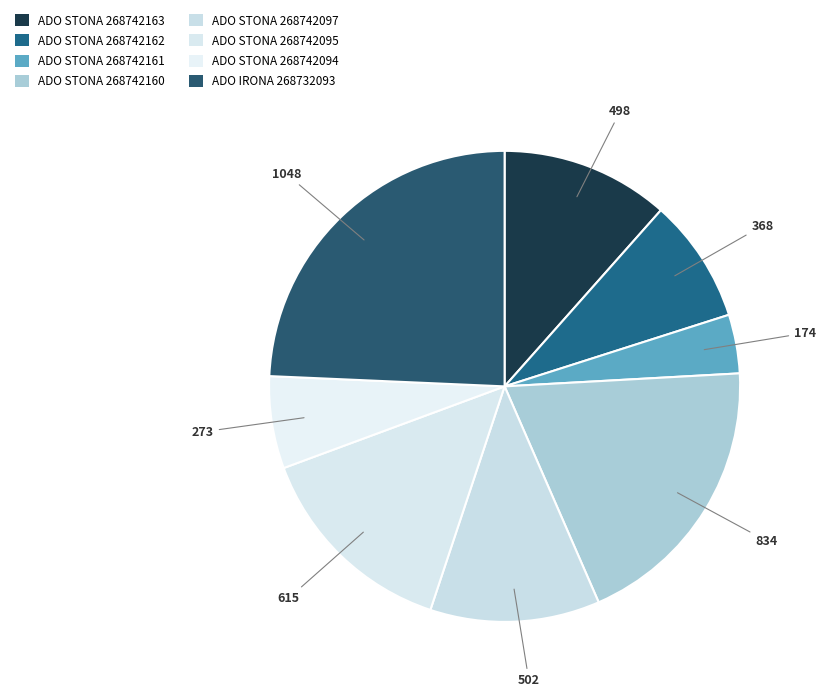

To the nearest percent, what is the average slice percentage?

12%